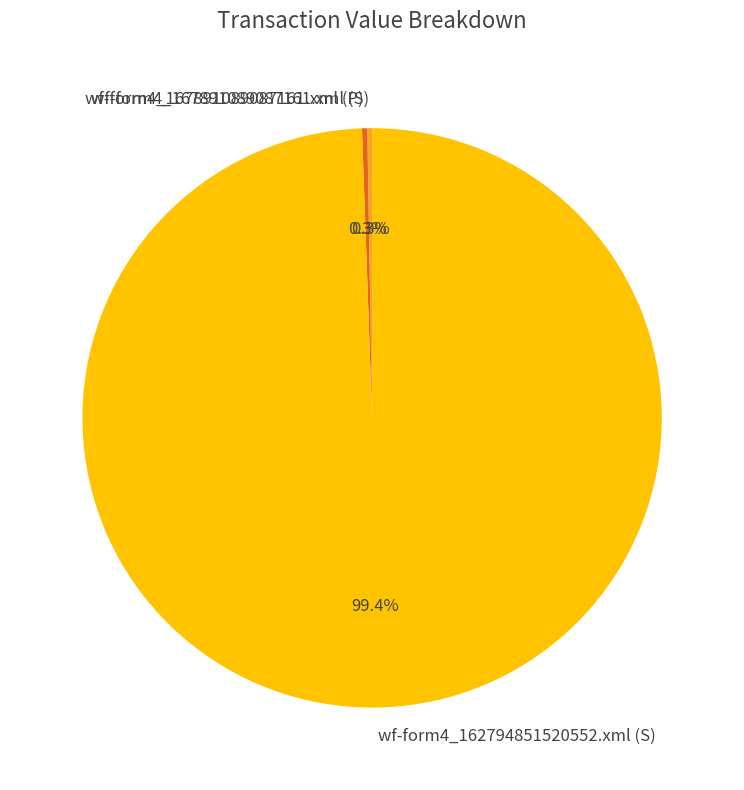

Does wf-form4_162794851520552.xml (S) represent more than half of the total?

Yes